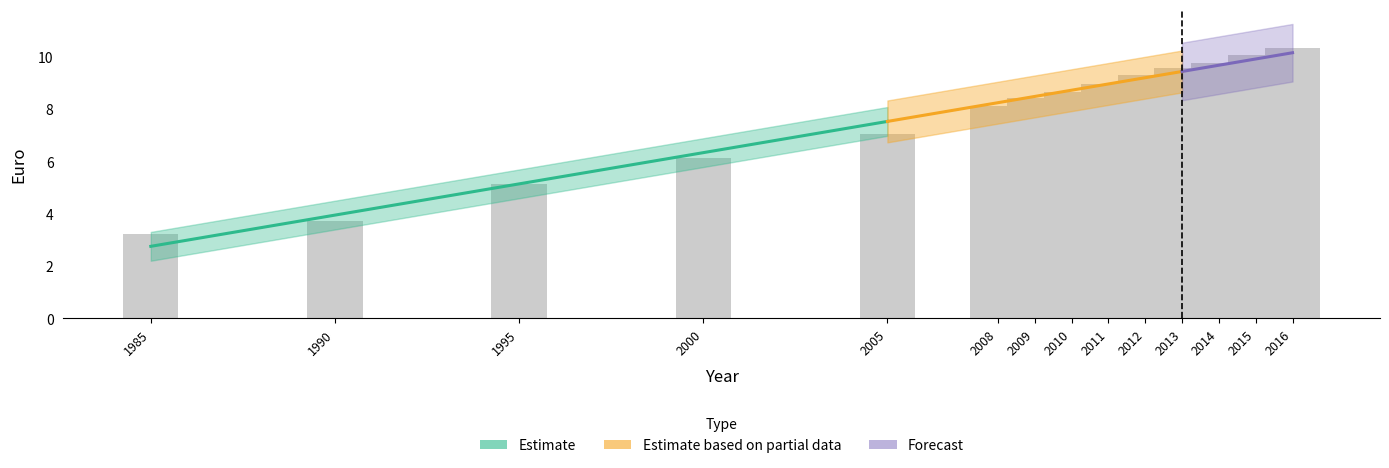

What is the smallest value displayed?

3.2